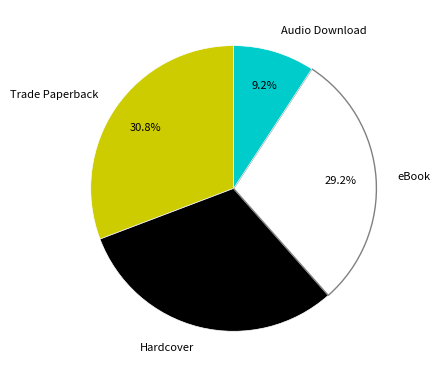

To the nearest percent, what is the difference between the largest and smallest slice percentages?

22%